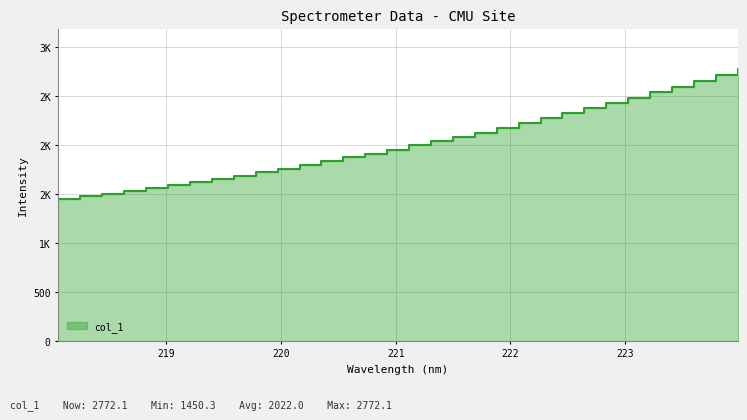

Rank the categories by value from lowest to highest.

218.0596, 218.2508, 218.442, 218.6332, 218.8244, 219.0156, 219.2067, 219.3979, 219.589, 219.7801, 219.9712, 220.1623, 220.3533, 220.5444, 220.7354, 220.9264, 221.1174, 221.3083, 221.4993, 221.6902, 221.8812, 222.0721, 222.263, 222.4538, 222.6447, 222.8355, 223.0264, 223.2172, 223.408, 223.5987, 223.7895, 223.9802